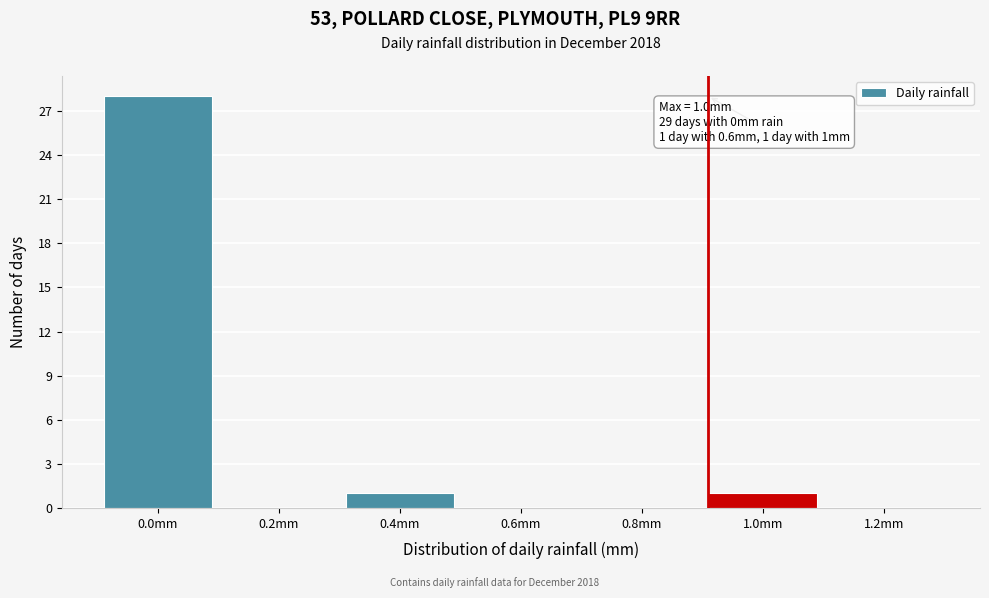

Reading right to left, transcribe all the data shown in this chart.

1.2mm=0	1.0mm=1	0.8mm=0	0.6mm=0	0.4mm=1	0.2mm=0	0.0mm=28